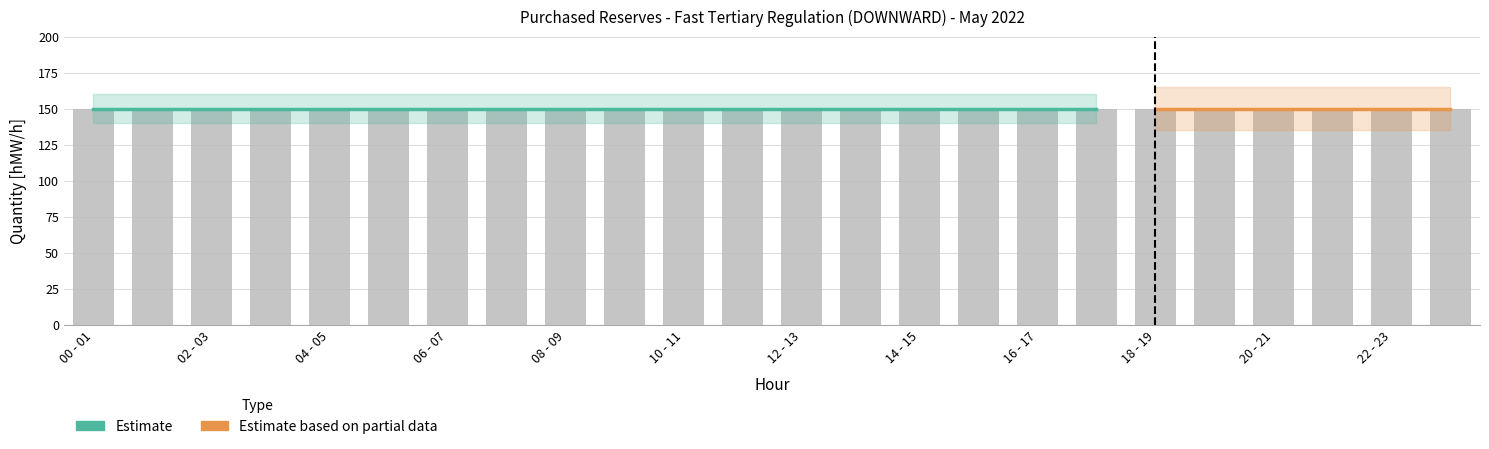

How many groups of bars are there?

24